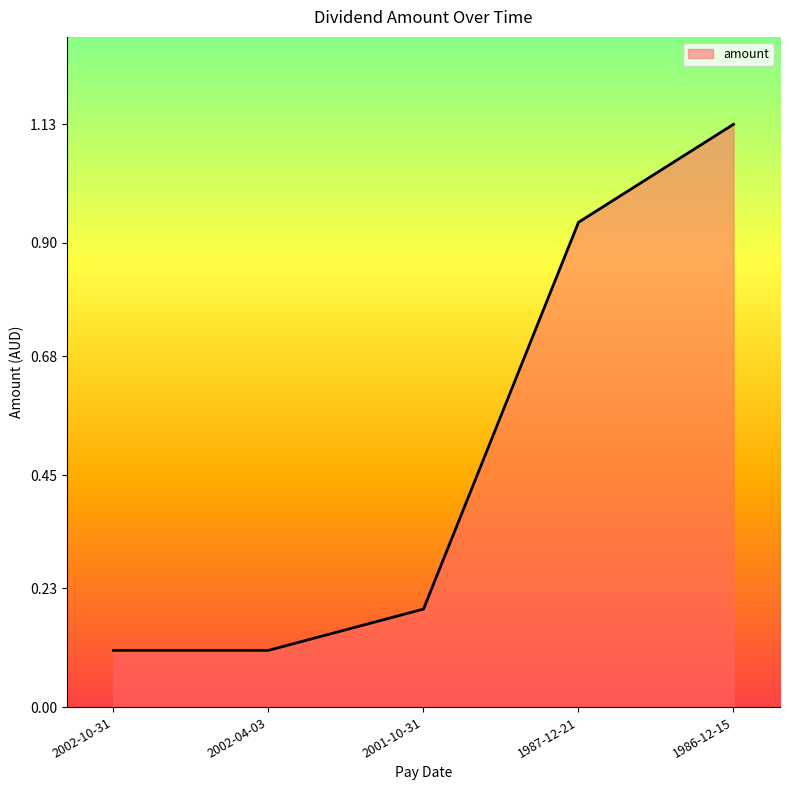

What position from the right is 2001-10-31?

3